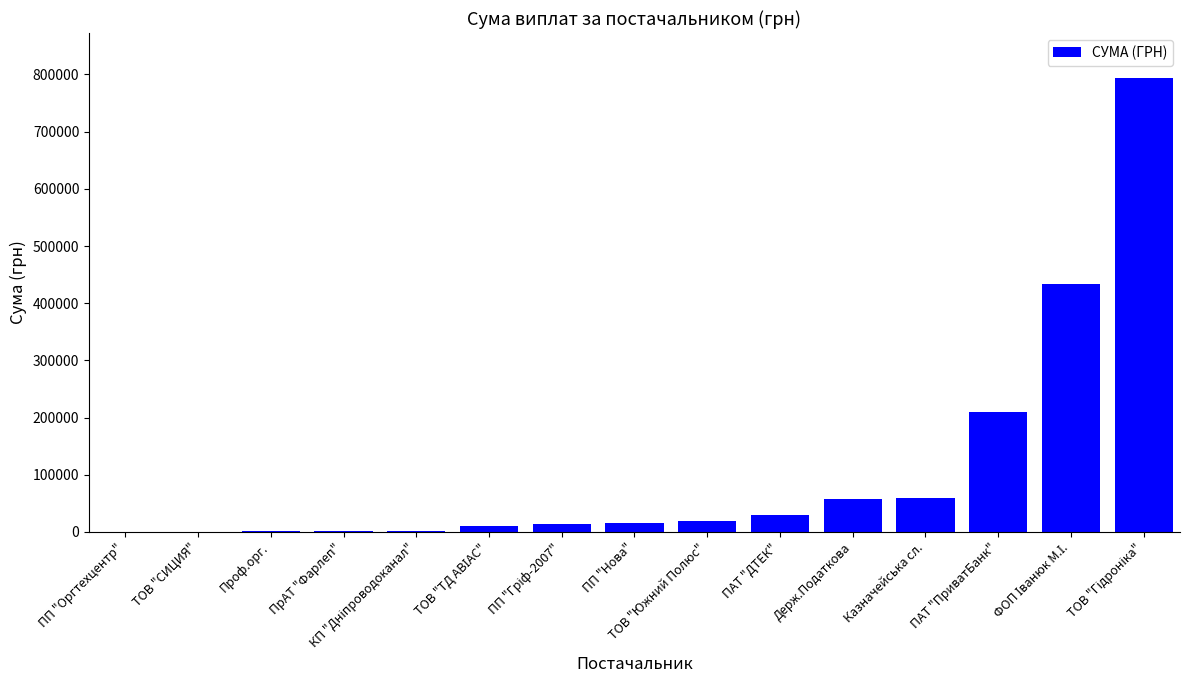

What is the sum of all values?

1645383.6